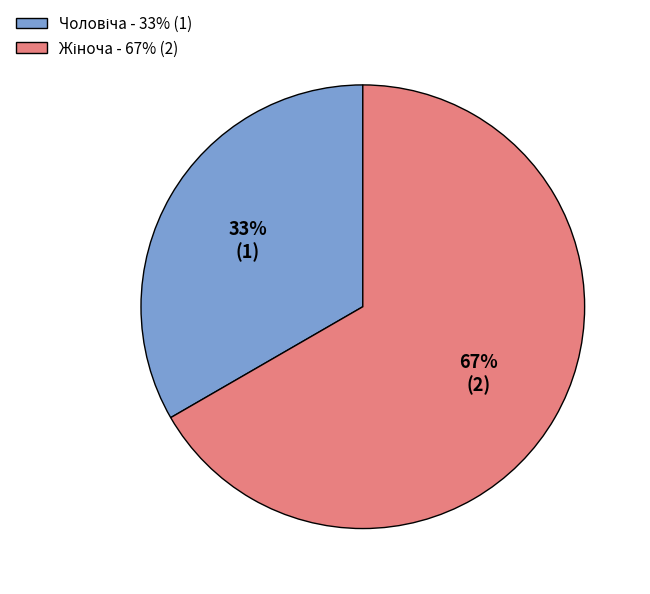

To the nearest percent, what is the average slice percentage?

50%